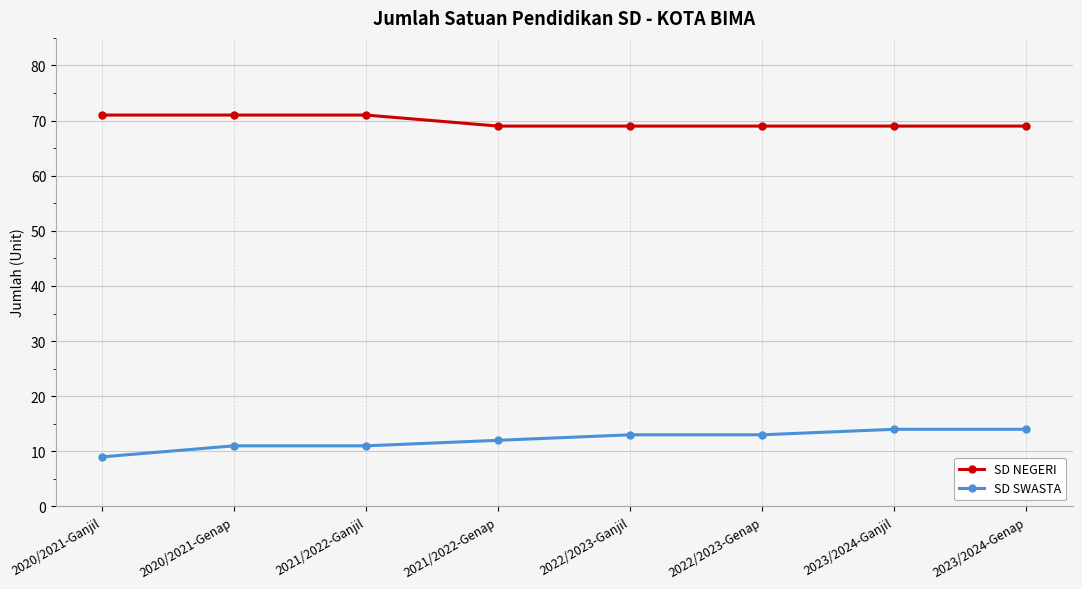

Does the chart display data point markers on the line(s)?

Yes